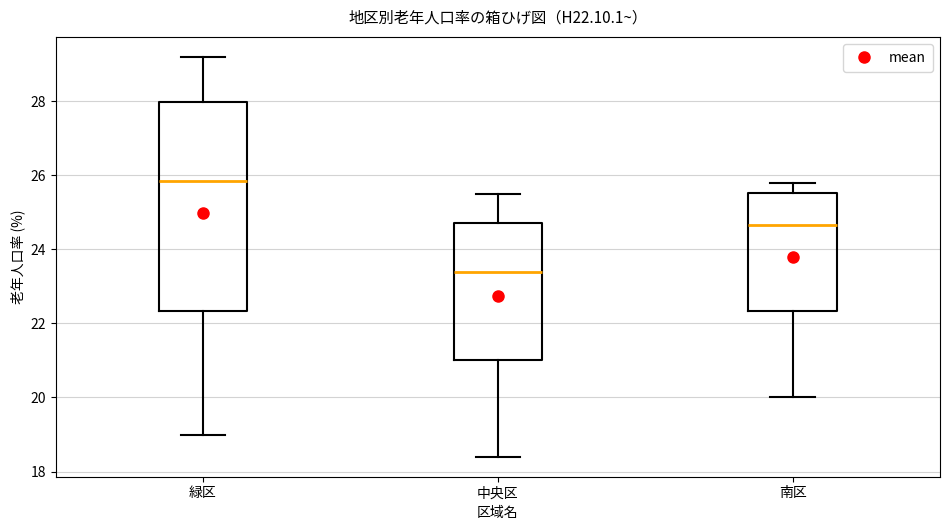

Which box is the tallest, from its lower edge to its upper edge?

緑区